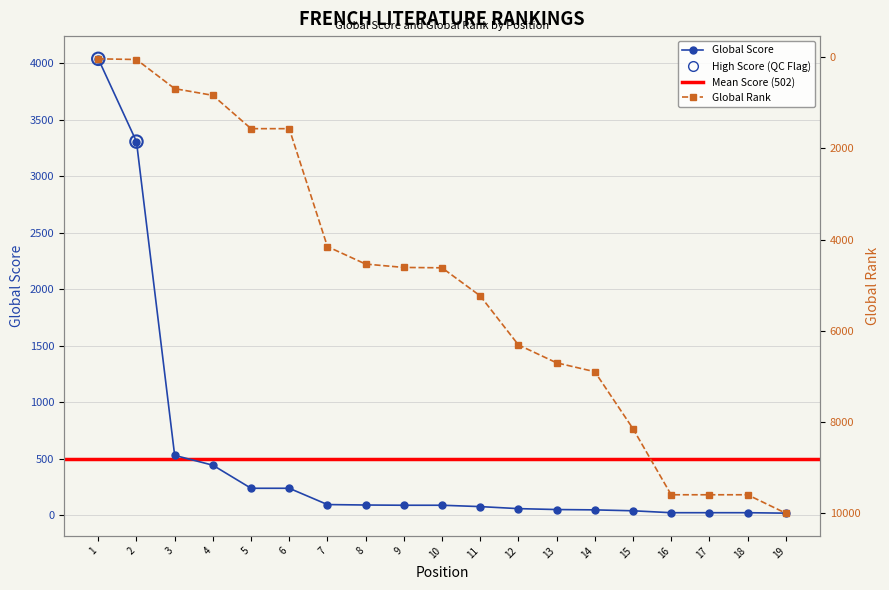

Is the value of Global Rank at 9 greater than the value of Global Score at 18?

Yes